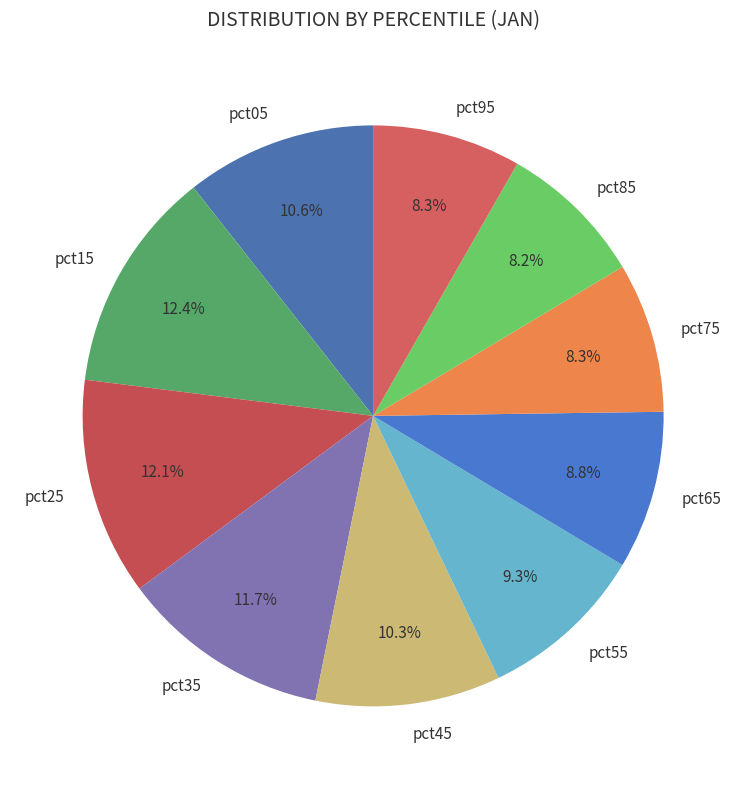

Is there a majority slice in this chart?

No